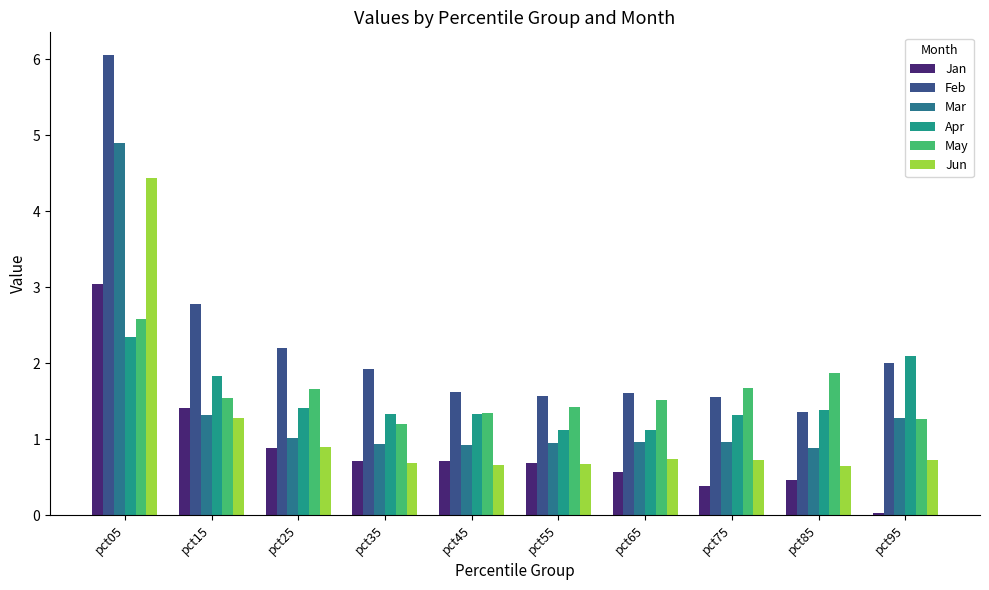

Are the bars grouped side by side (vs. stacked)?

Yes